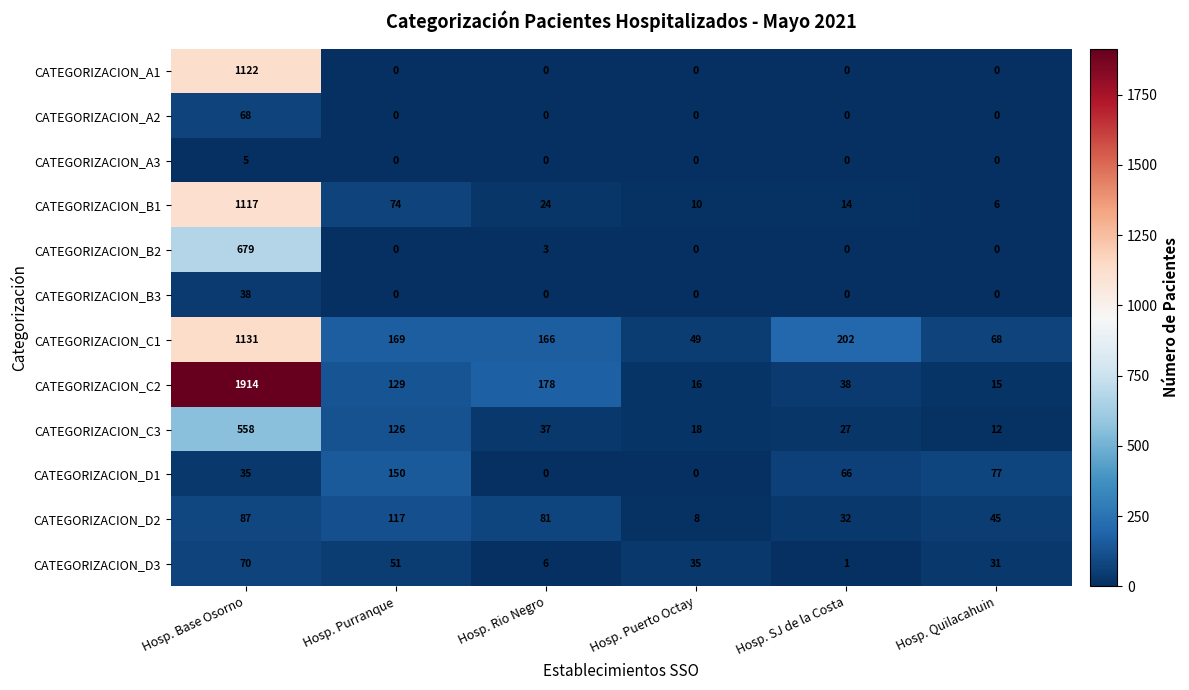

Which series has the largest total across all categories?

CATEGORIZACION_C2